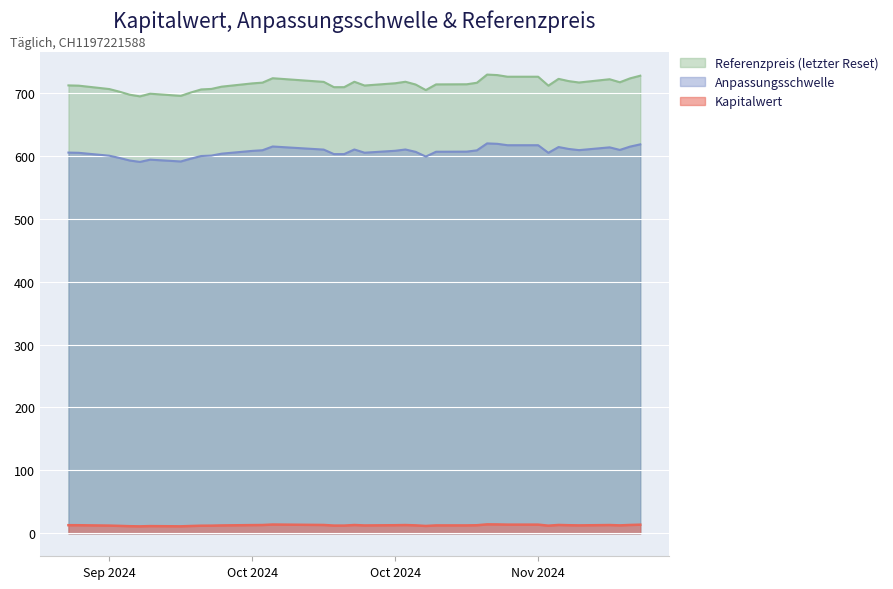

What is the difference between the maximum and minimum values in the Referenzpreis series?

34.6